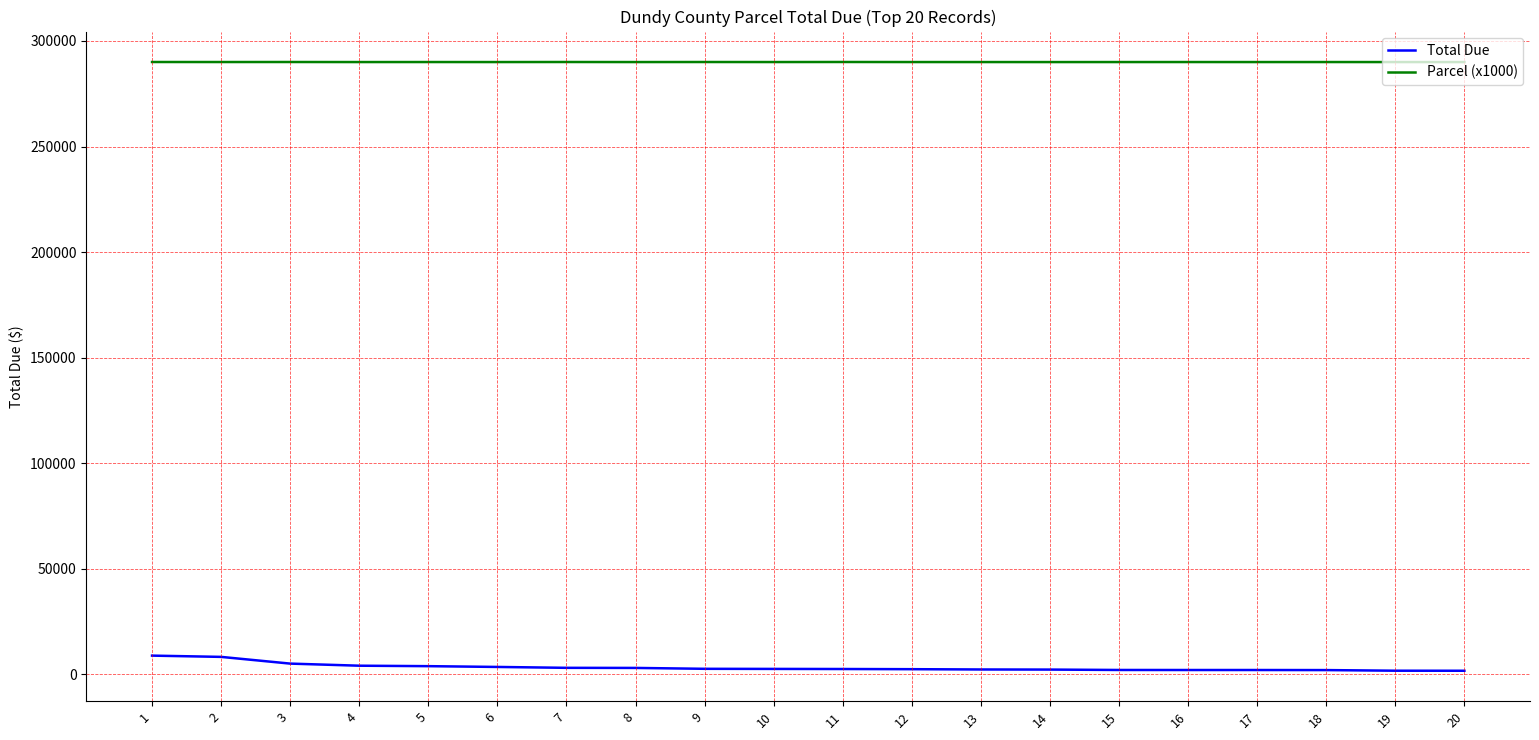

At how many categories does at least one series exceed 191631?

20